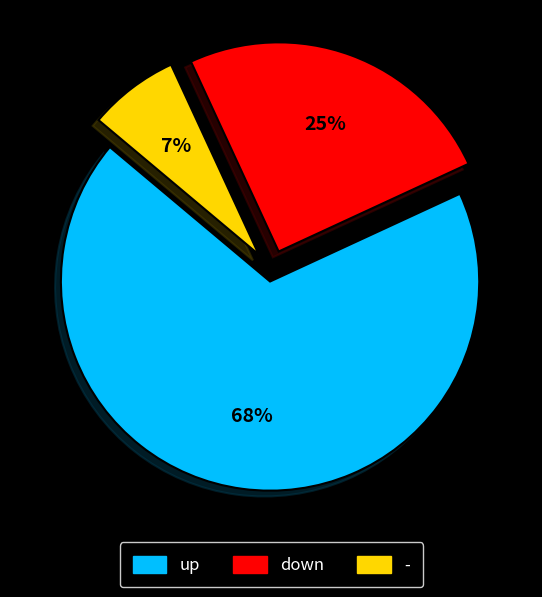

To the nearest percent, what is the average slice percentage?

33%